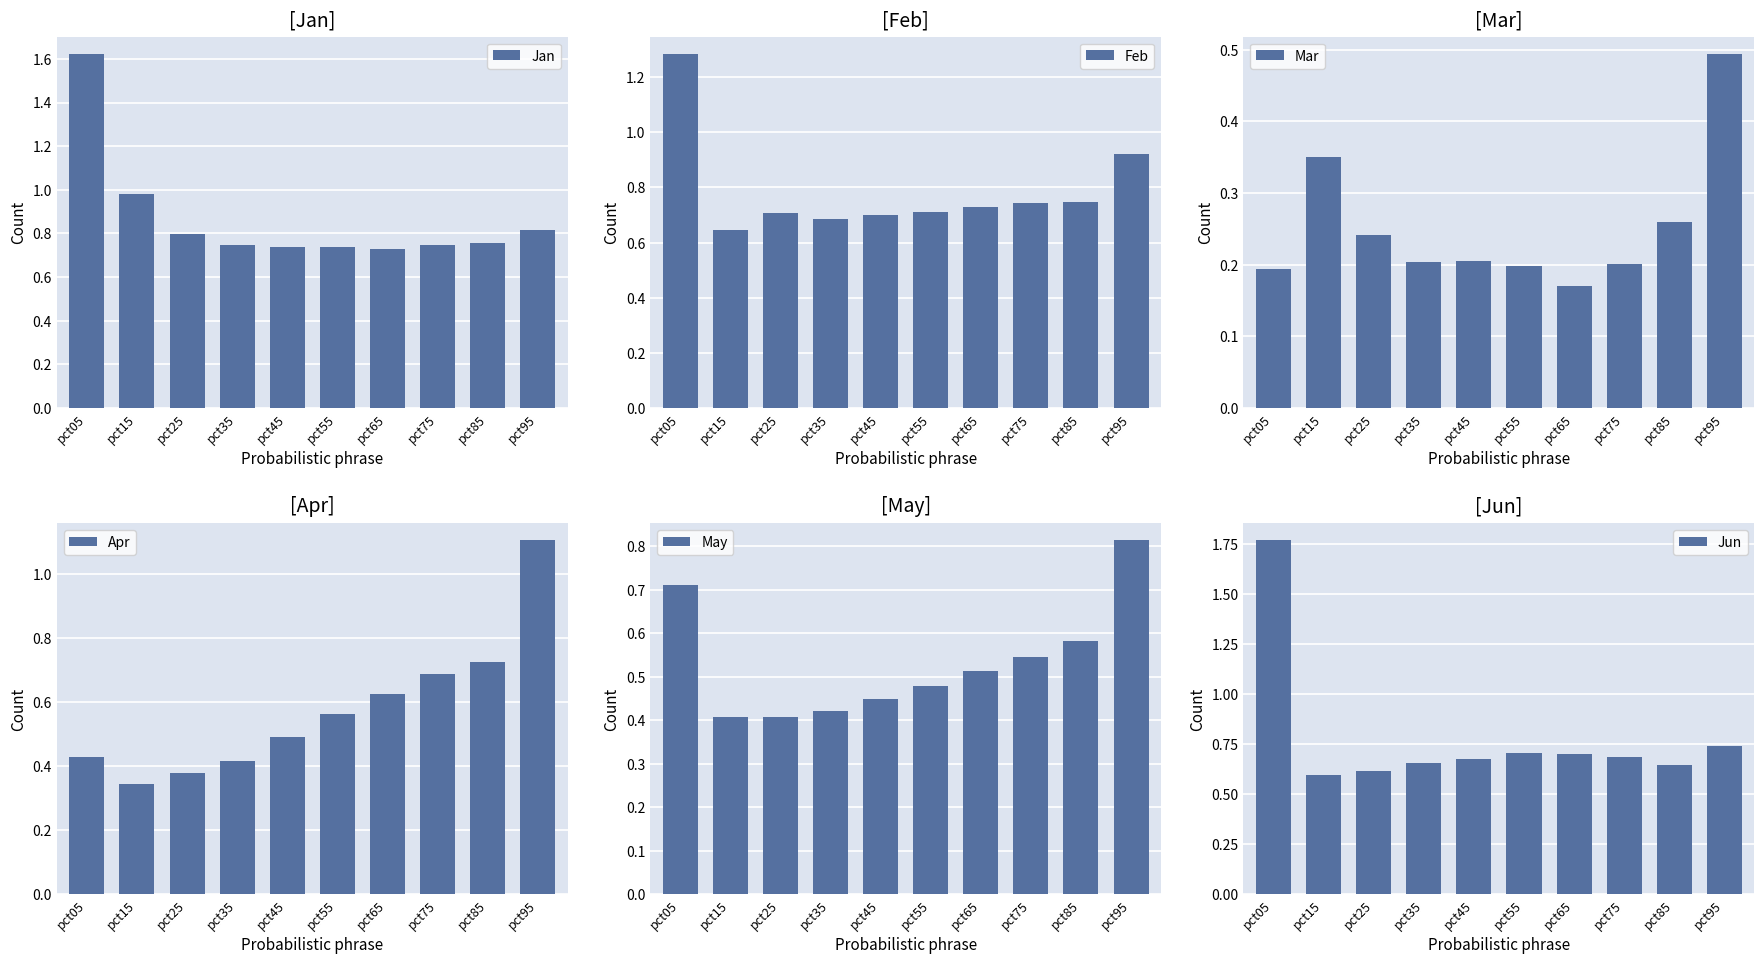

Is it true that Apr equals 0.6 at pct65?

True